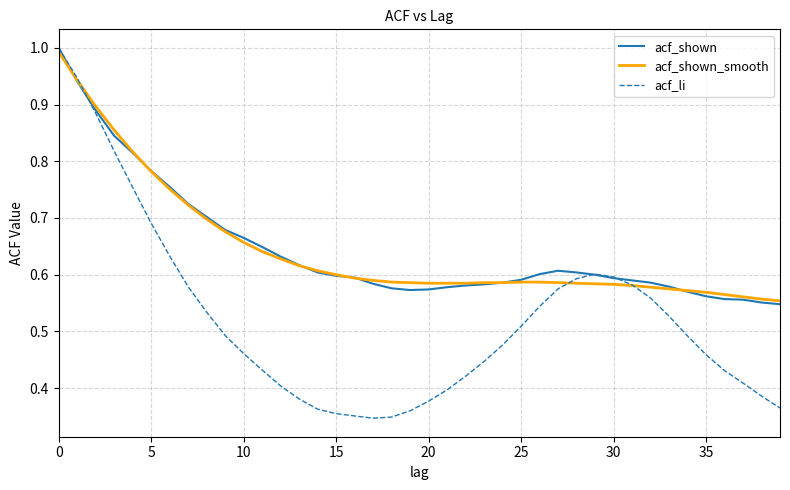

In acf_li, how many points are lower than both neighbors (excluding endpoints)?

1